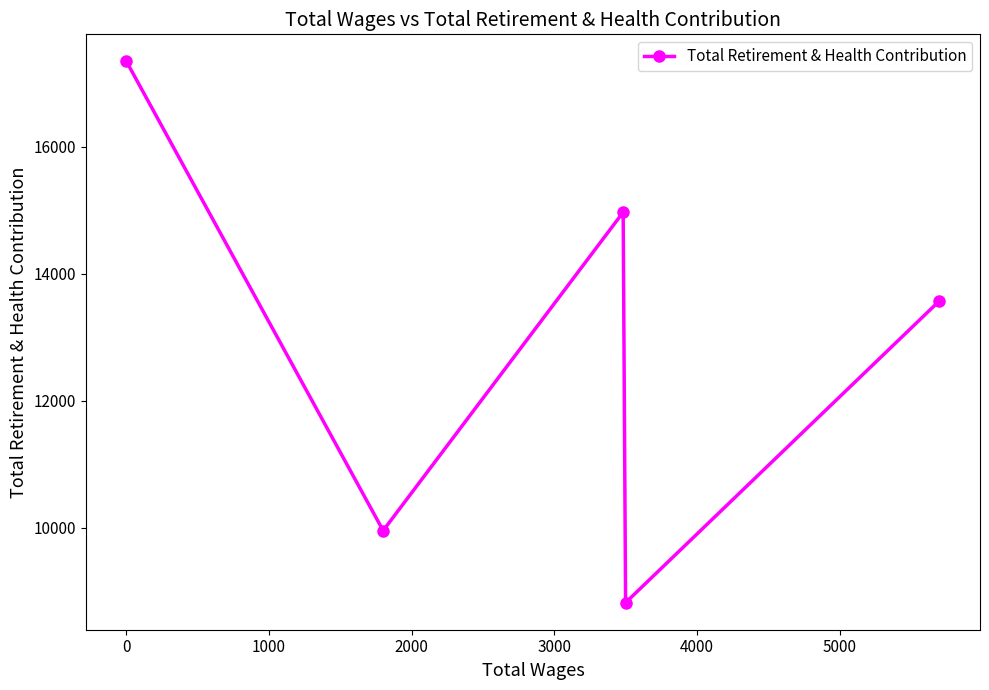

What is the greatest value displayed?

17343